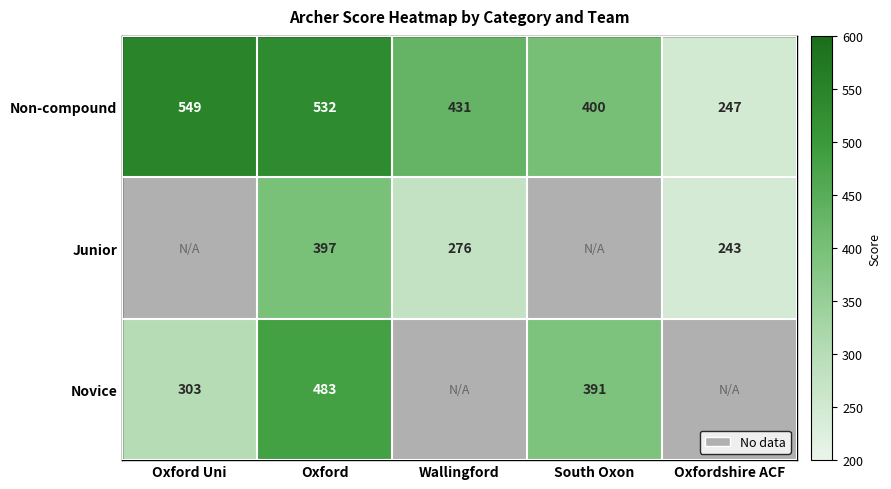

Is the value of Non-compound at Oxford Uni greater than the value of Novice at Oxford?

Yes